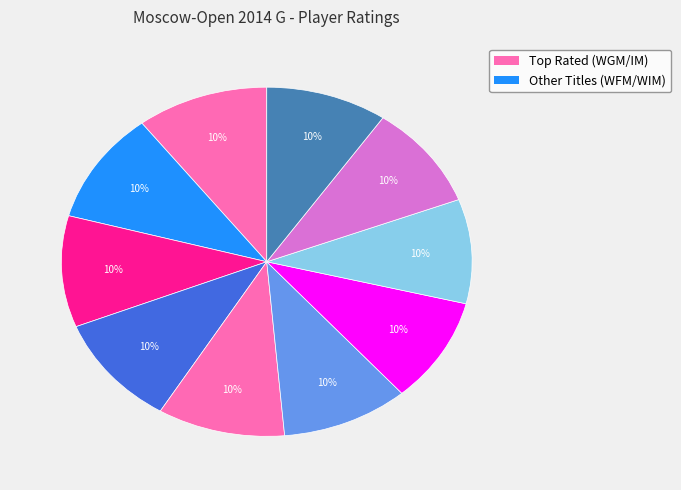

Count the number of slices in the pie.

10